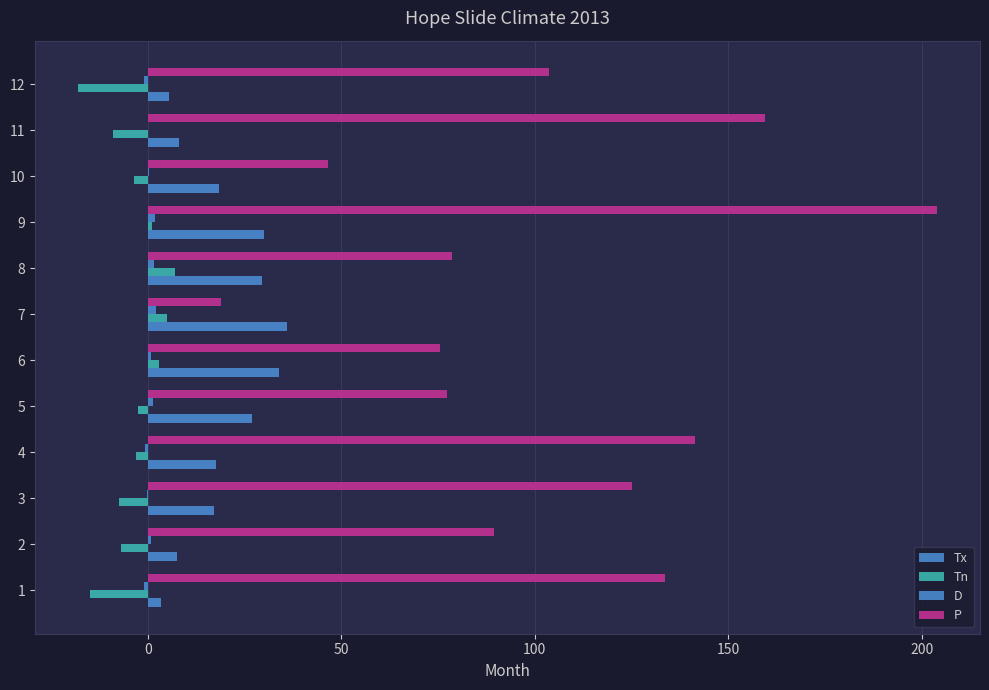

What is the difference between the maximum and minimum values in the Tn series?

25.0